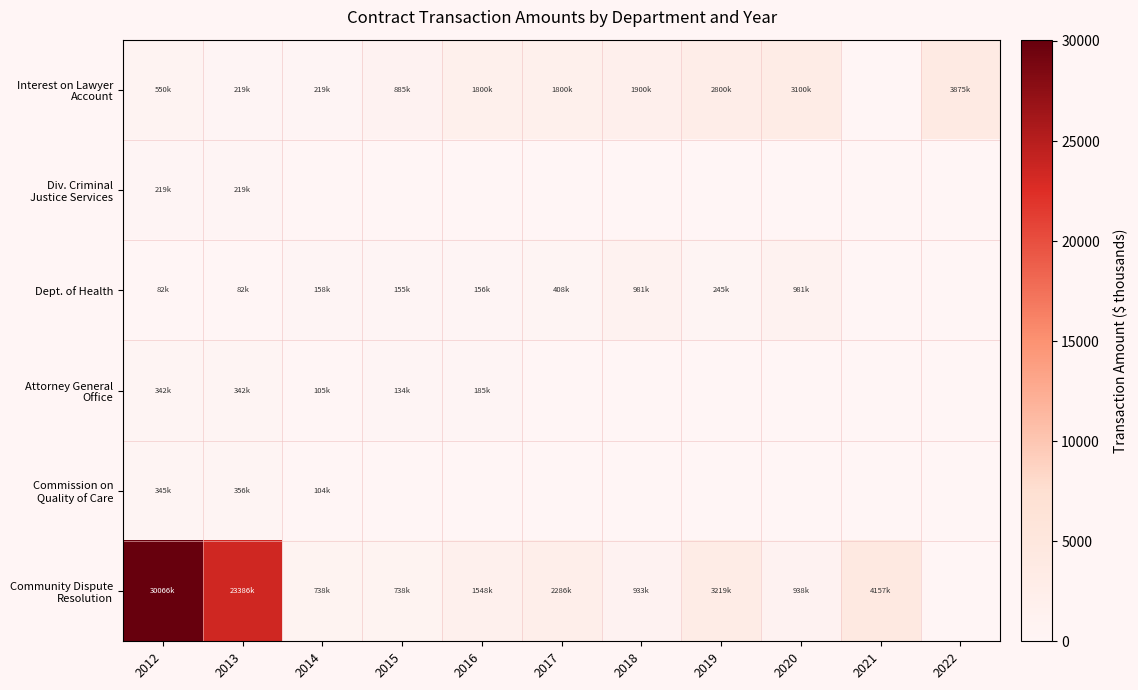

At how many categories does at least one series exceed 4390?

2